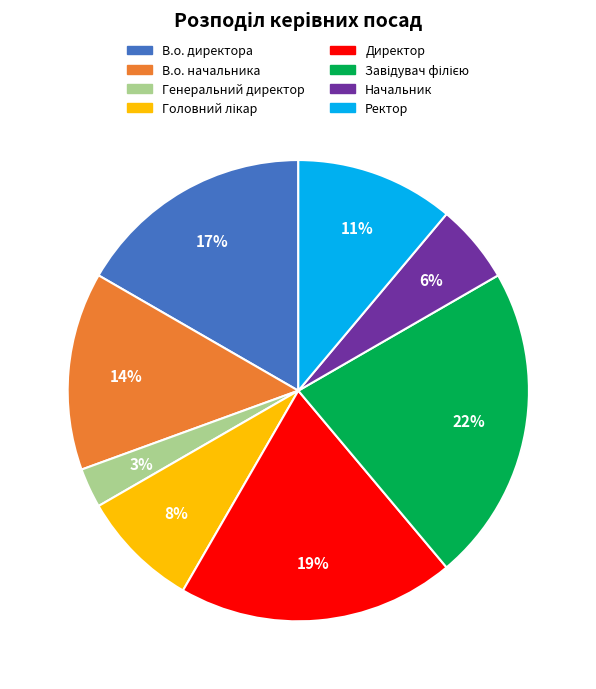

Which has a higher value, В.о. начальника or Генеральний директор?

В.о. начальника